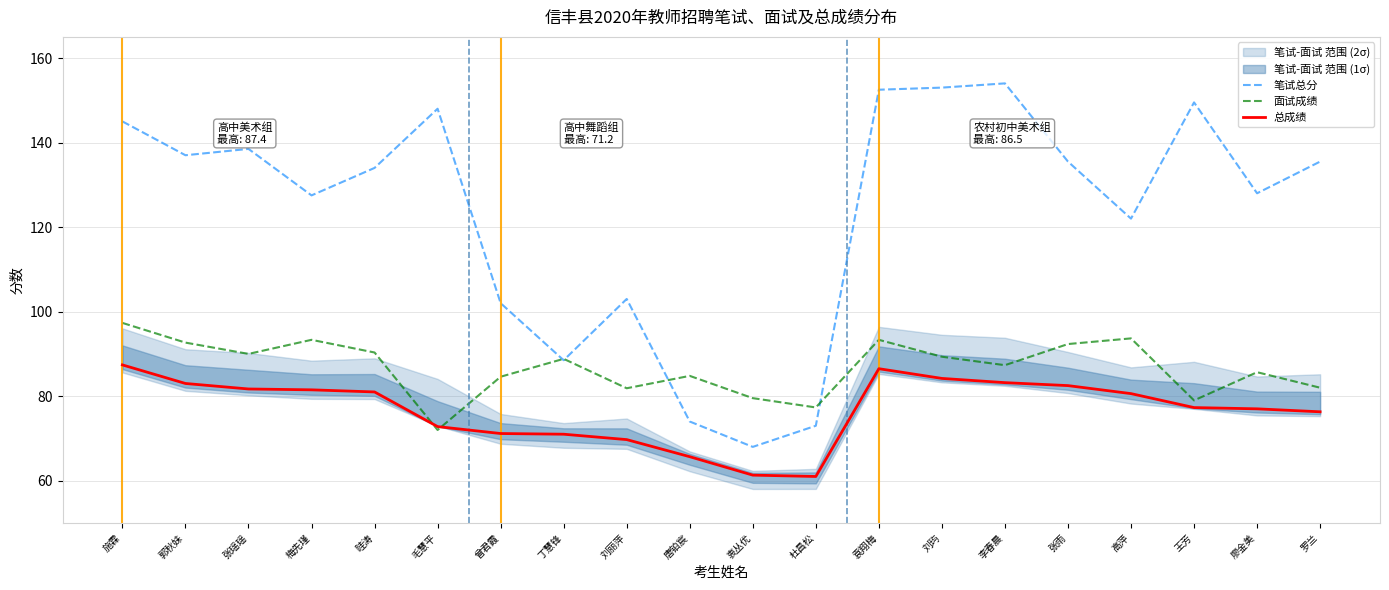

Which series has the largest total across all categories?

笔试总分